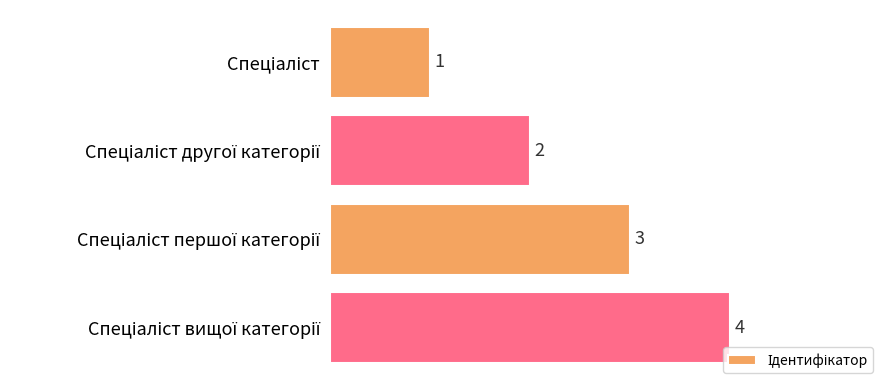

What is the sum of all values?

10